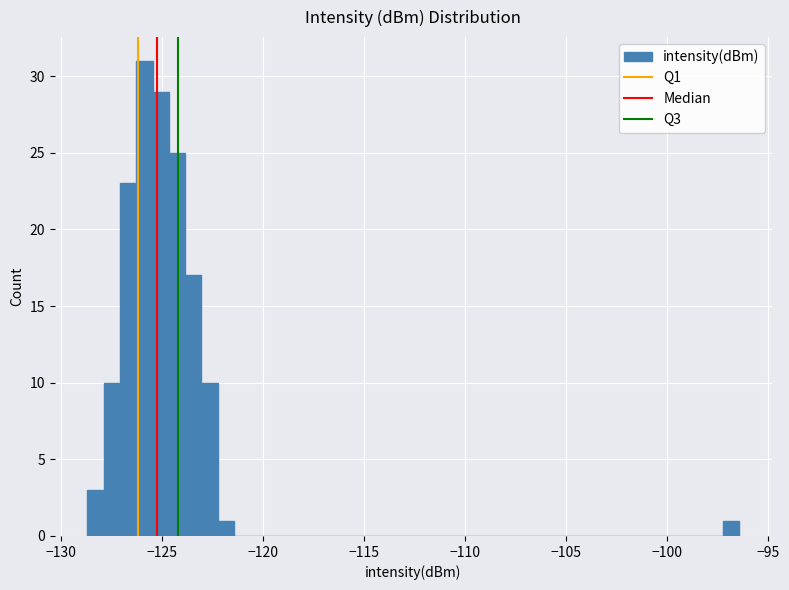

Around what value on the x-axis is the tallest bar? Give the approximate position of its centre, as read against the axis.

-126.0